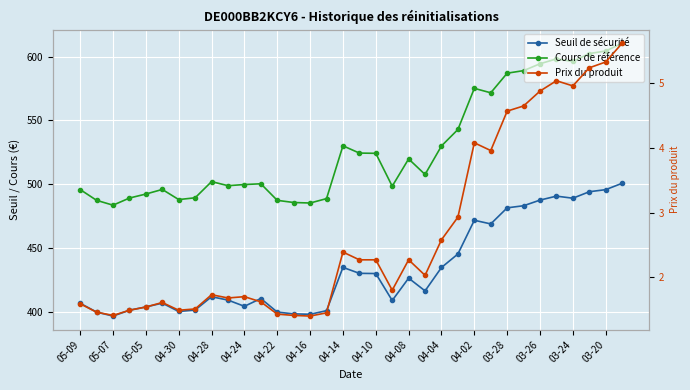

What is the sum of all Seuil de sécurité values?

14734.4